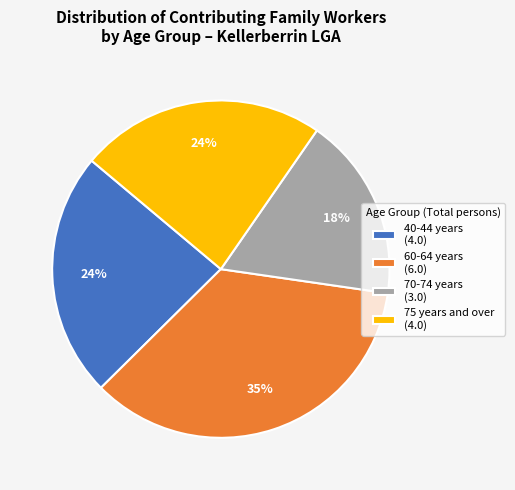

True or false: 70-74 years (3.0) accounts for 18% of the total.

True